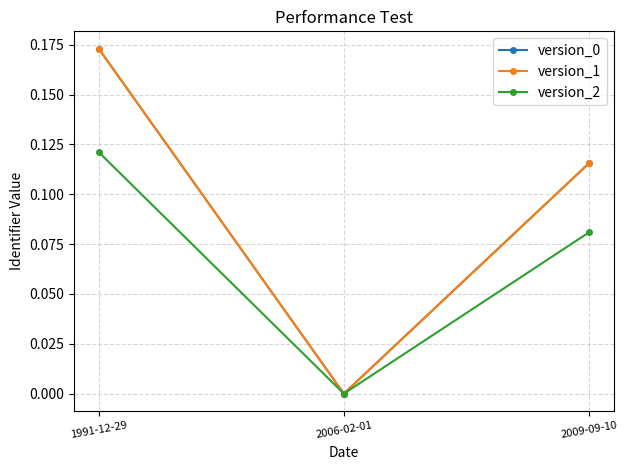

What is the sum of all version_2 values?

0.2